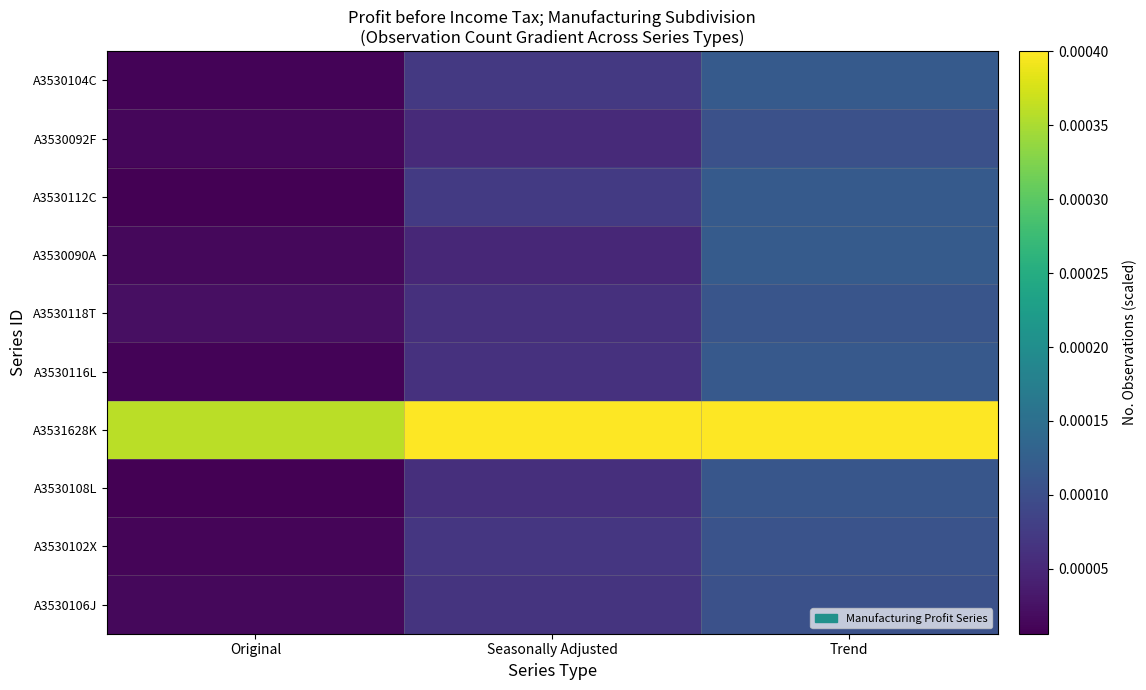

Which label corresponds to the largest value in the chart?

Seasonally Adjusted